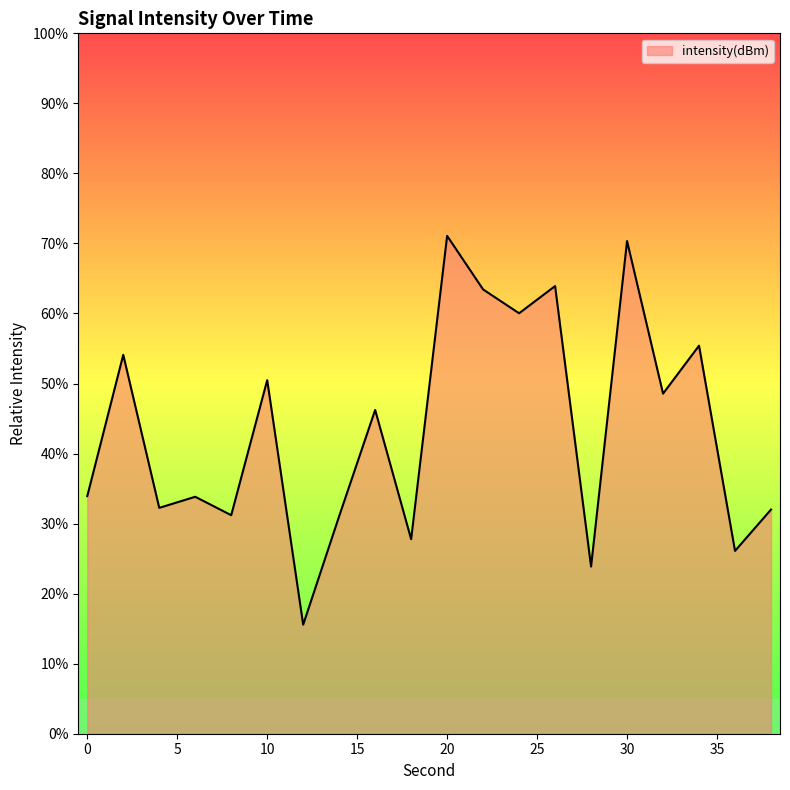

What is the minimum value shown in the chart?

15.6